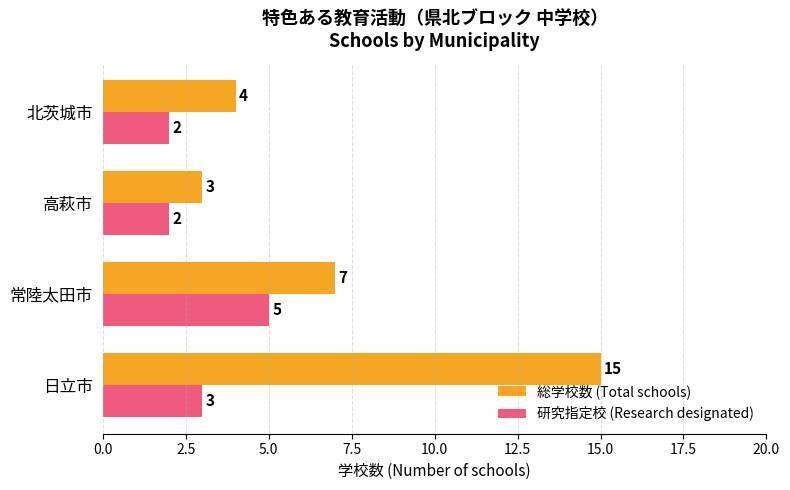

Which category has the highest value in the 研究指定校 (Research designated) series?

常陸太田市